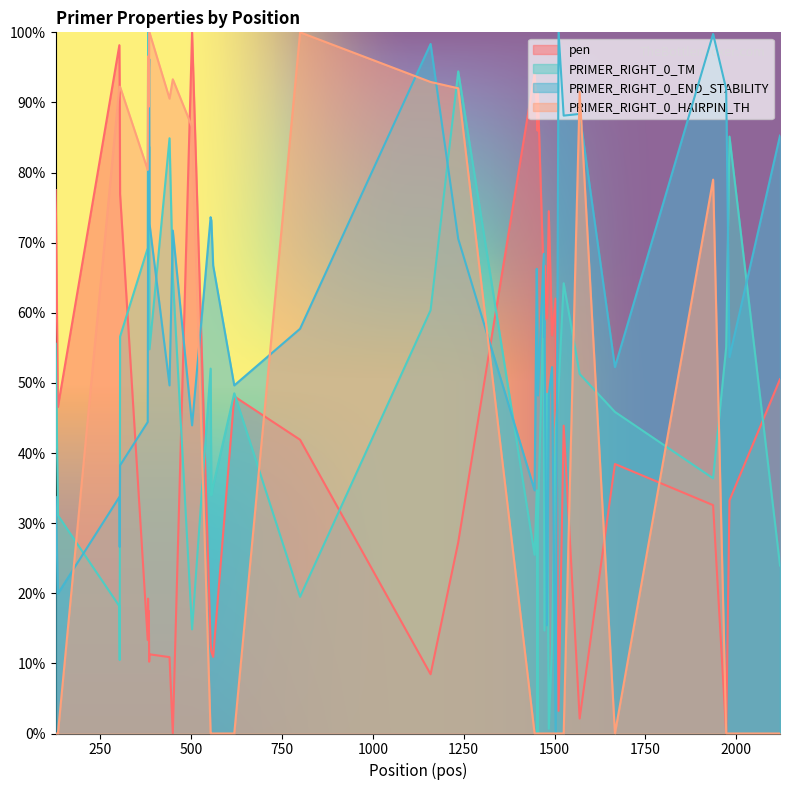

What are all the series names shown in the legend?

pen, PRIMER_RIGHT_0_TM, PRIMER_RIGHT_0_END_STABILITY, PRIMER_RIGHT_0_HAIRPIN_TH